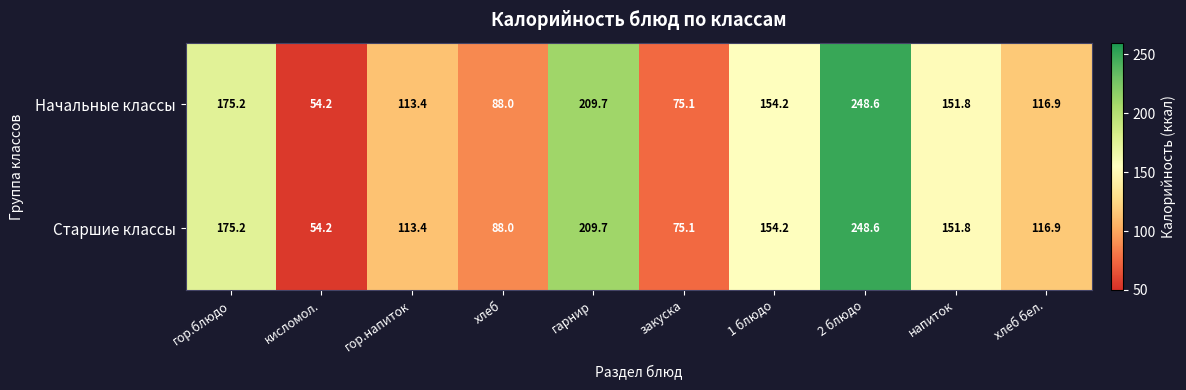

What is the maximum value shown in the chart?

248.6